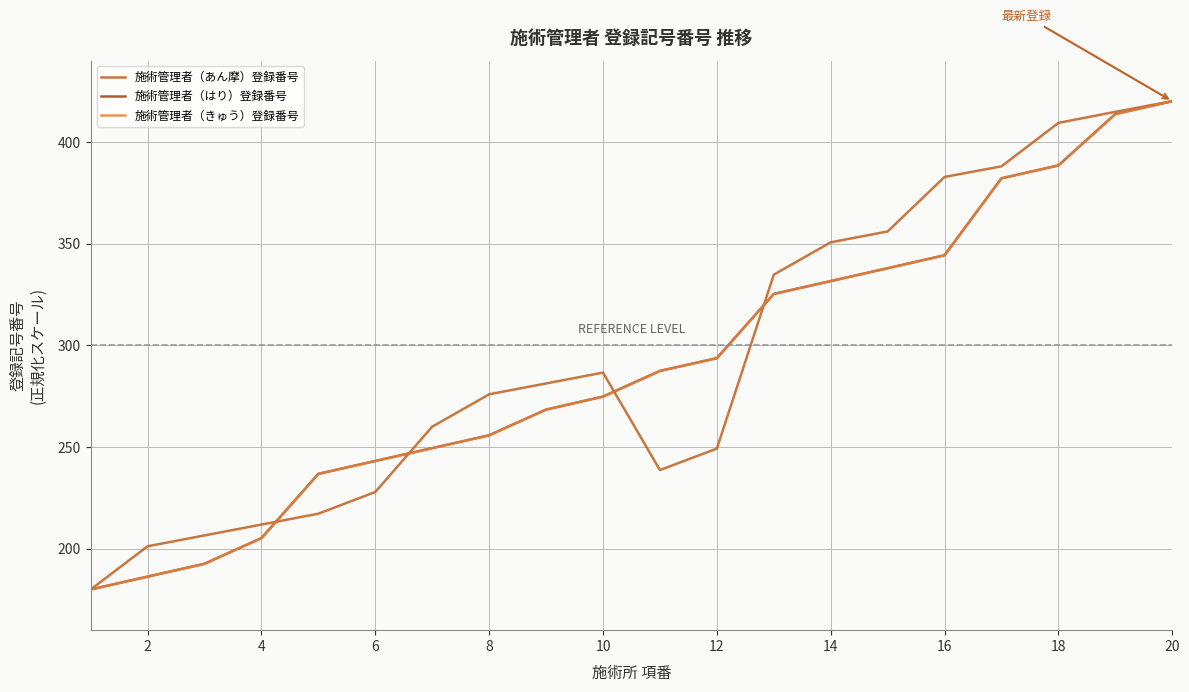

True or false: 施術管理者（きゅう）登録番号 and 施術管理者（はり）登録番号 intersect in this chart.

False